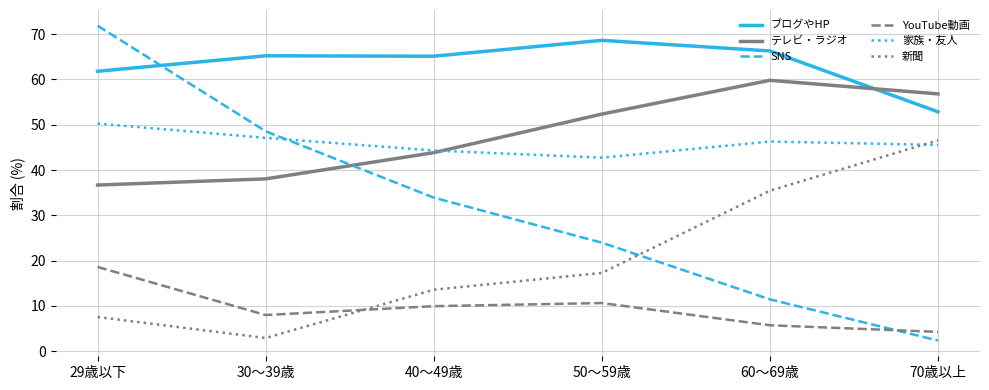

True or false: テレビ・ラジオ has a value of 86.1 at 50～59歳.

False